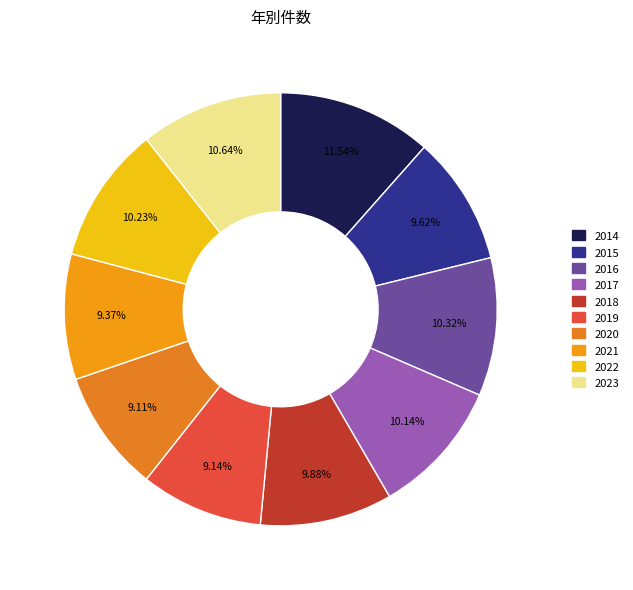

Which slice is the largest?

2014